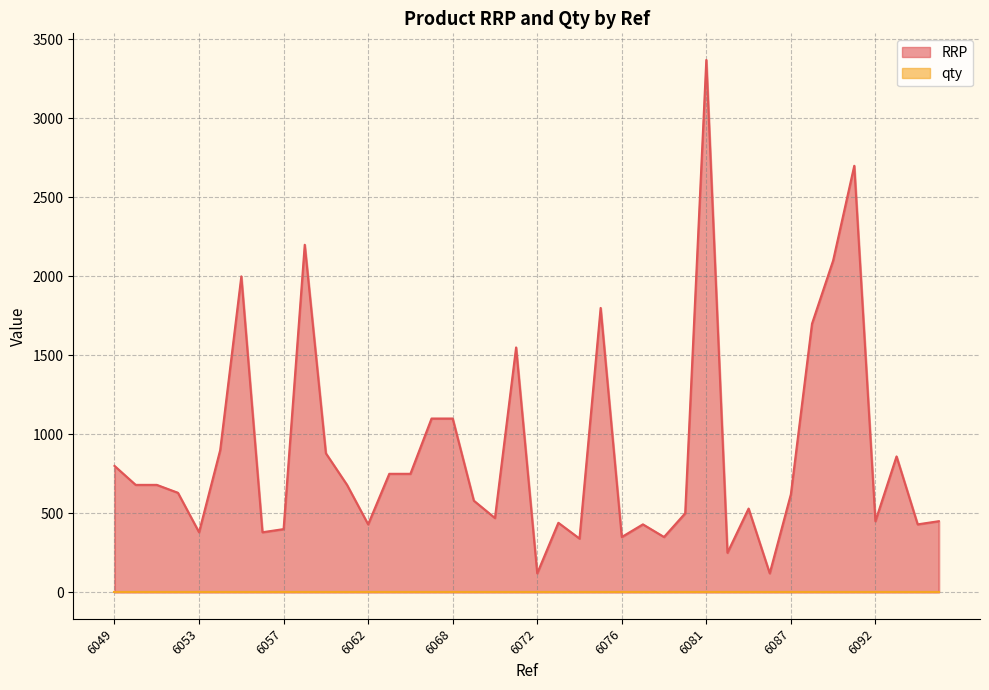

What is the difference between the second highest and second lowest values?

2580